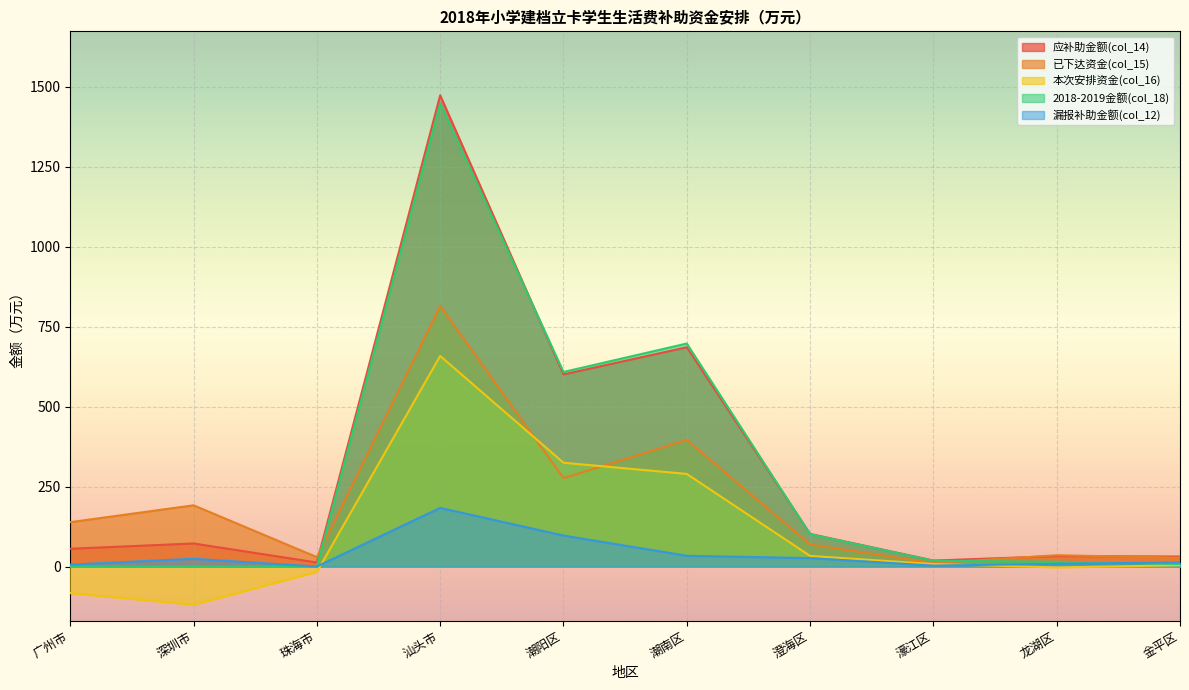

Which series has the largest total across all categories?

应补助金额(col_14)